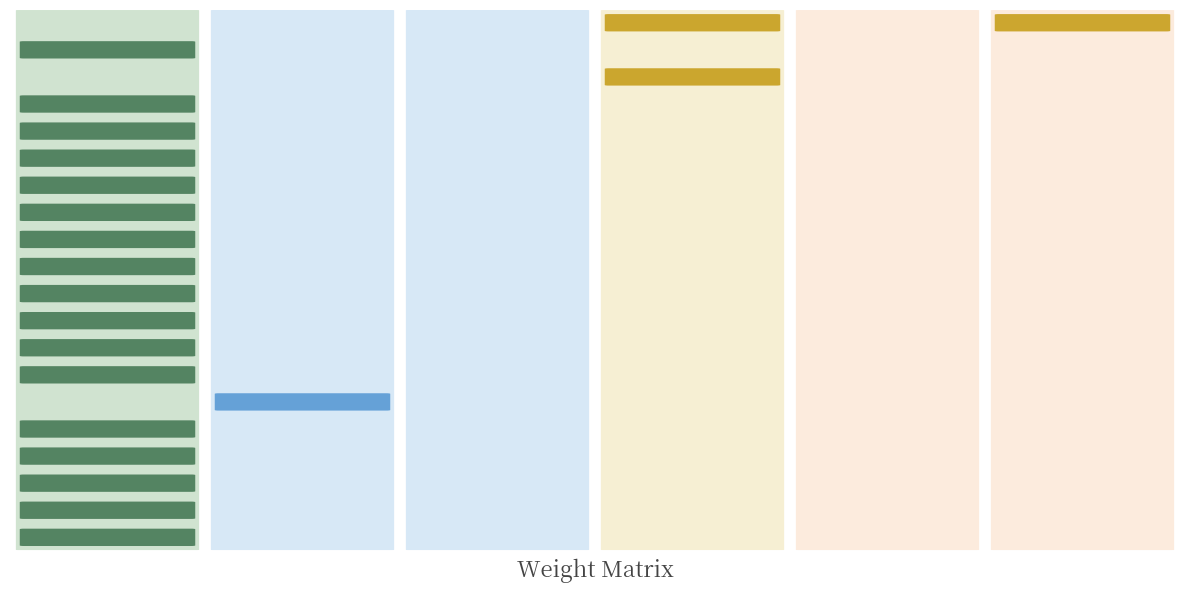

List the labels in order of 00010 value, largest first.

NN, 01, 02, 03, 04, 11